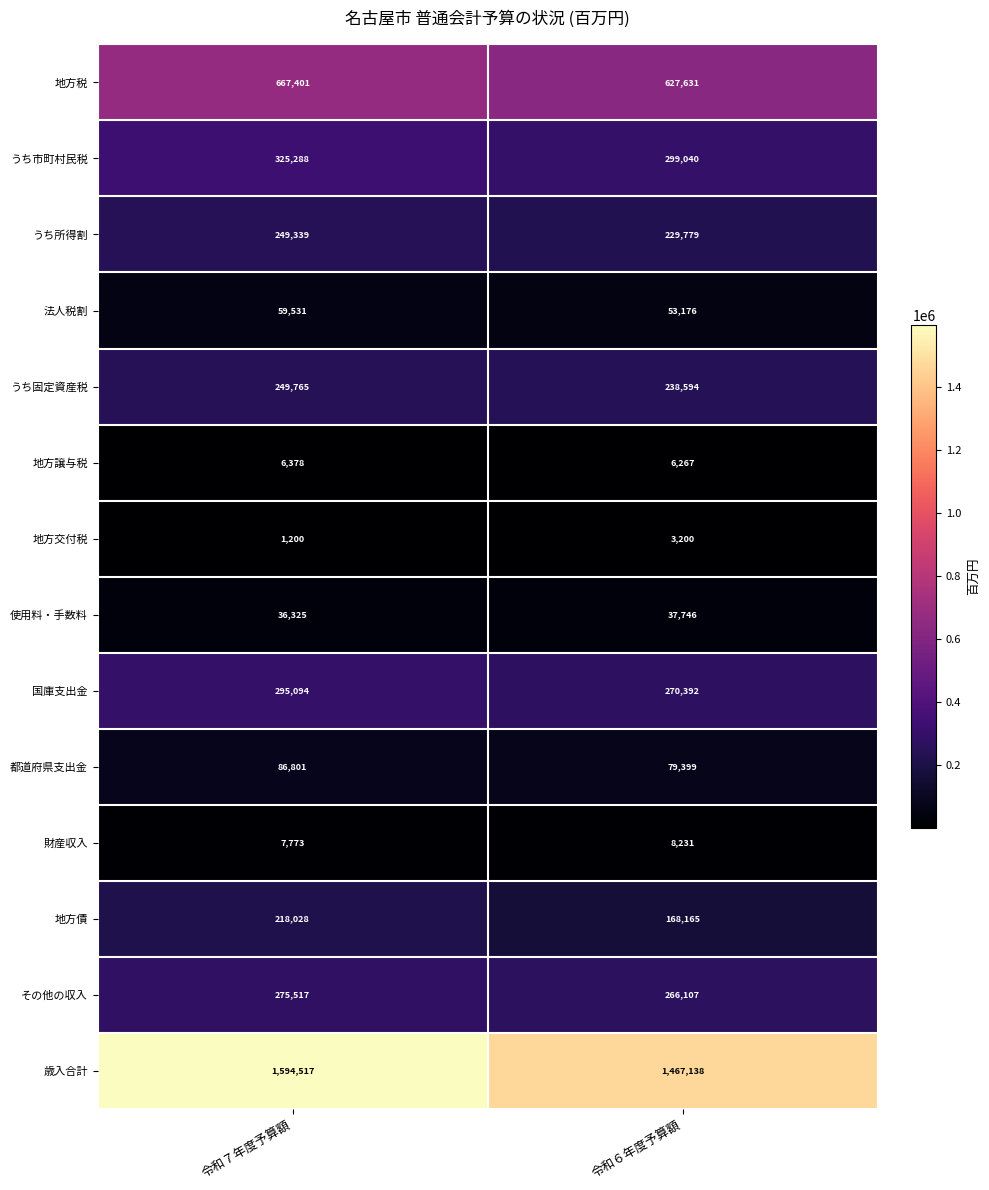

How many categories are shown in the chart?

2